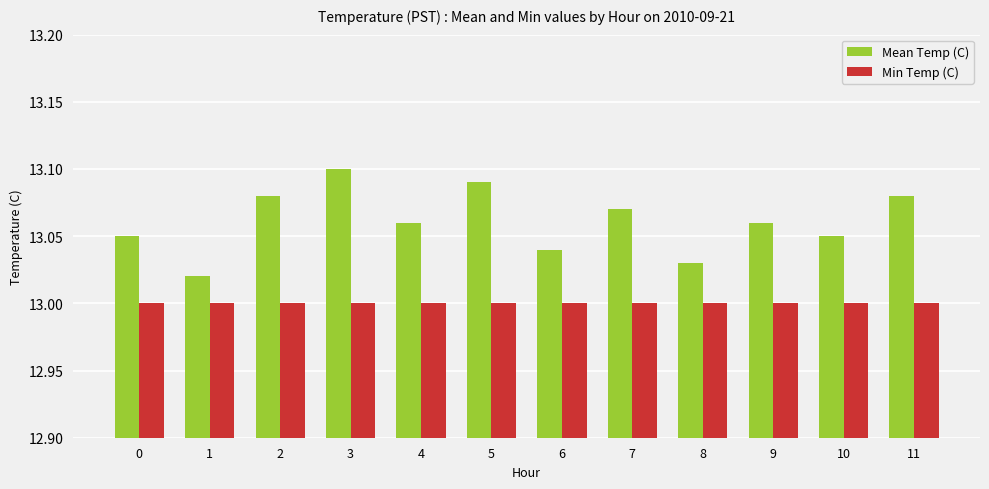

True or false: Mean Temp (C) has a value of 23.3 at 11.

False